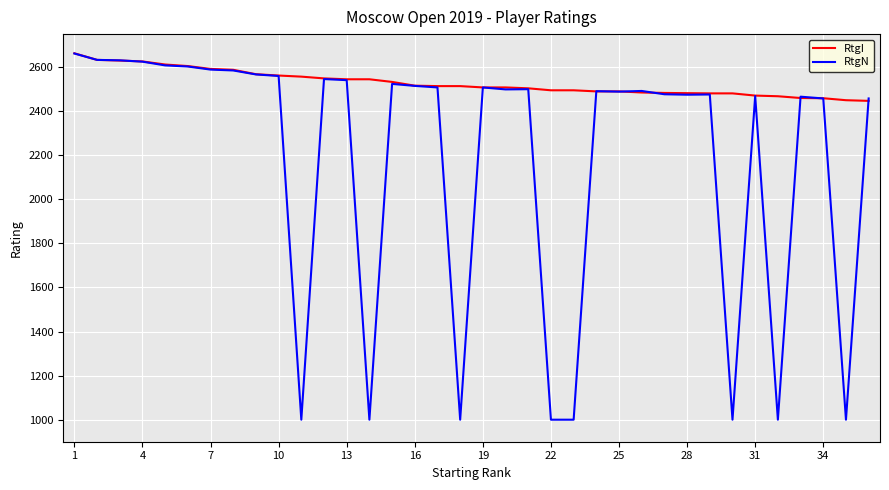

What is the maximum value for RtgI?

2663